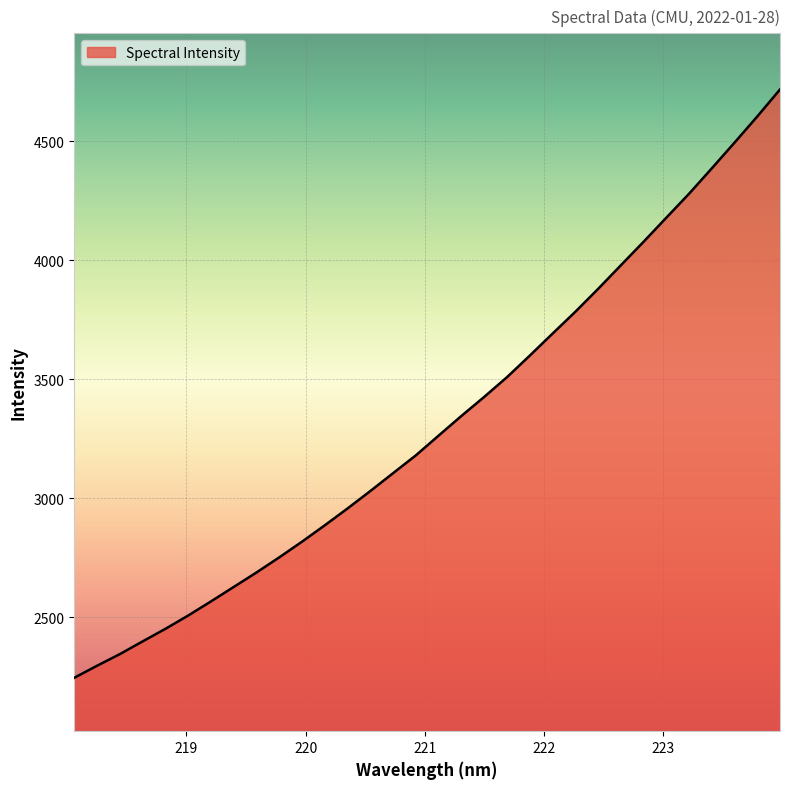

What is the minimum value shown in the chart?

2245.1